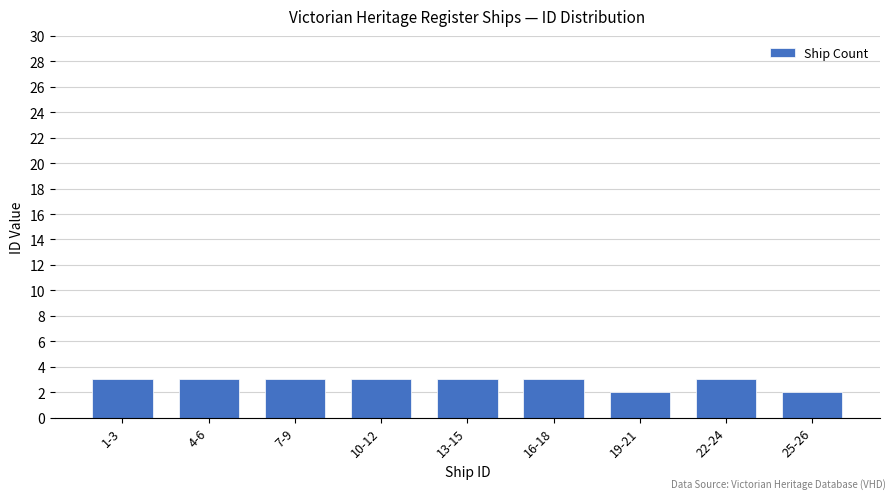

Reading left to right, list all the values displayed in this chart.

3	3	3	3	3	3	2	3	2